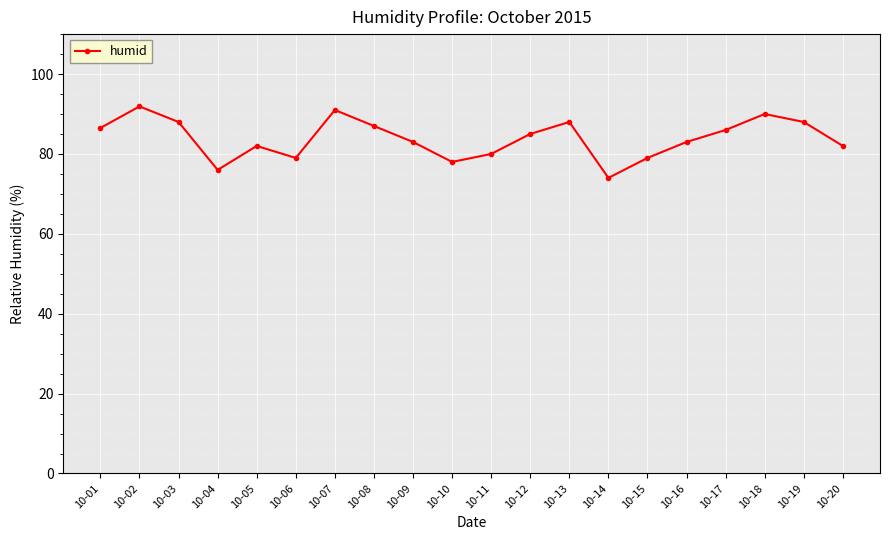

How many series are shown in this chart?

1